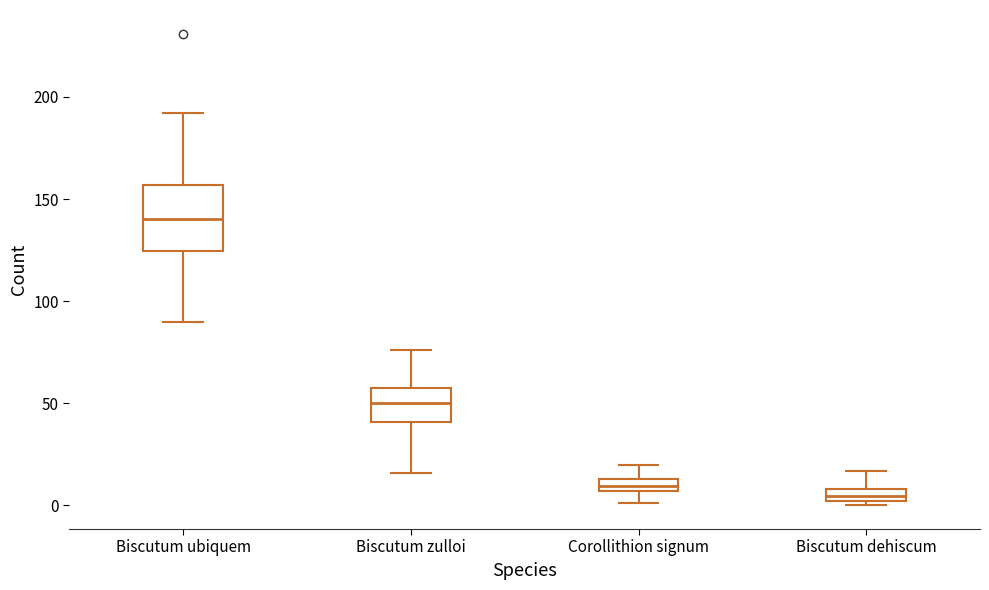

Which box is the tallest, from its lower edge to its upper edge?

Biscutum ubiquem